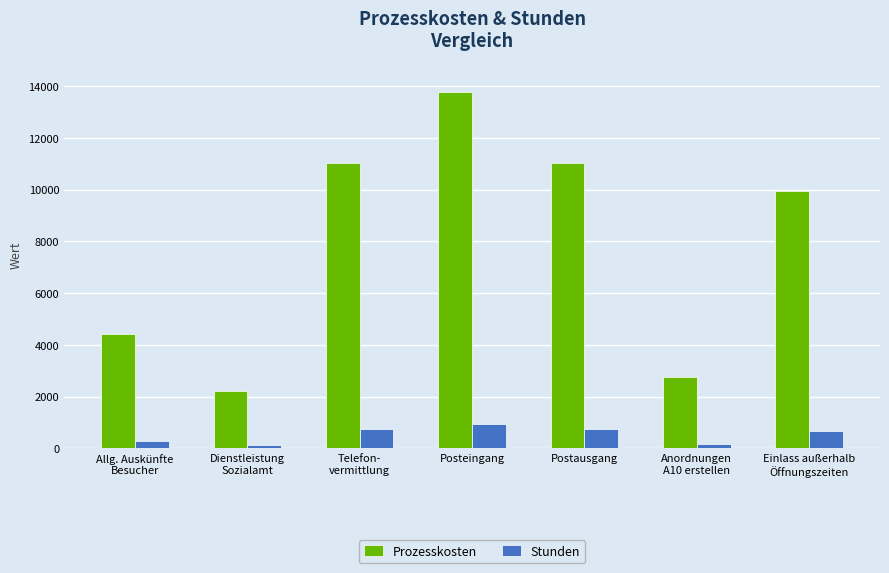

What is the highest value of the Prozesskosten series?

13783.6